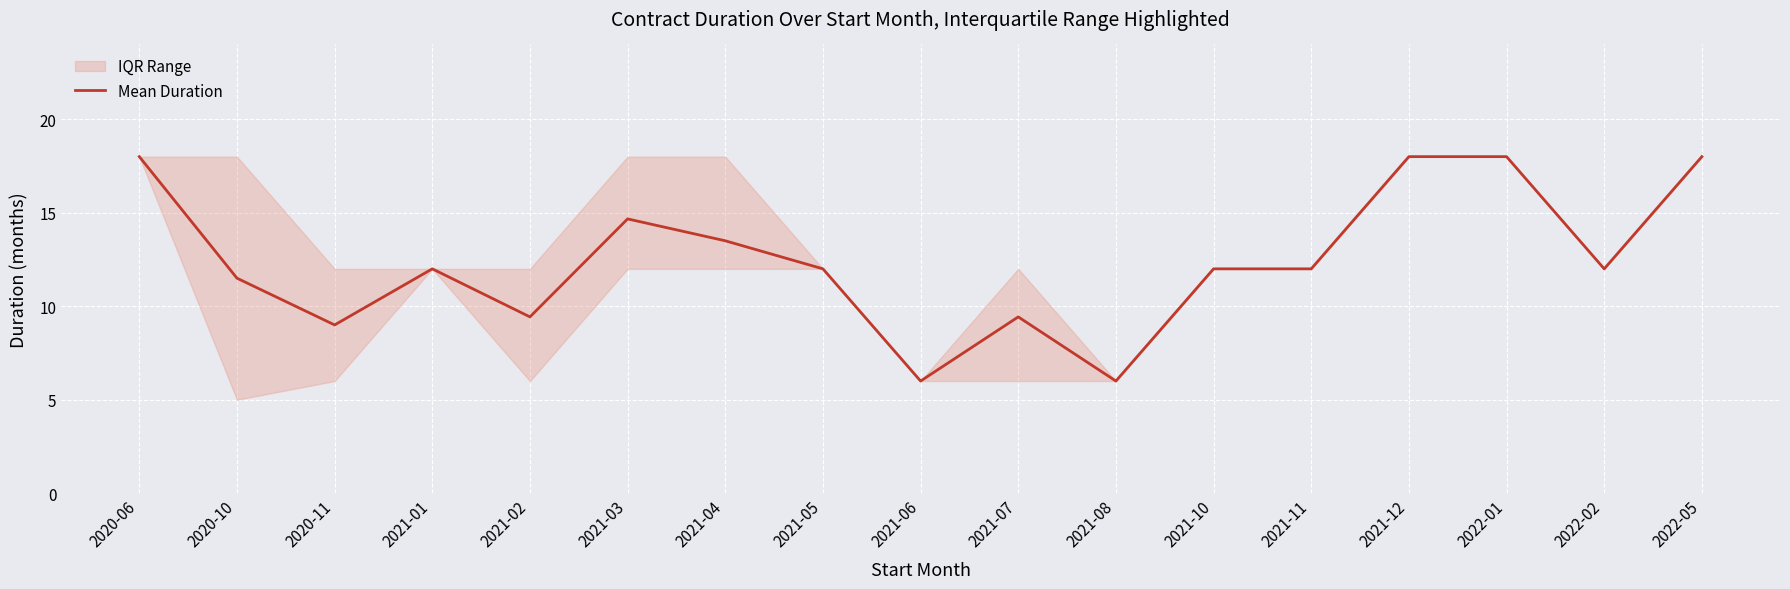

What is the greatest value displayed?

18.0